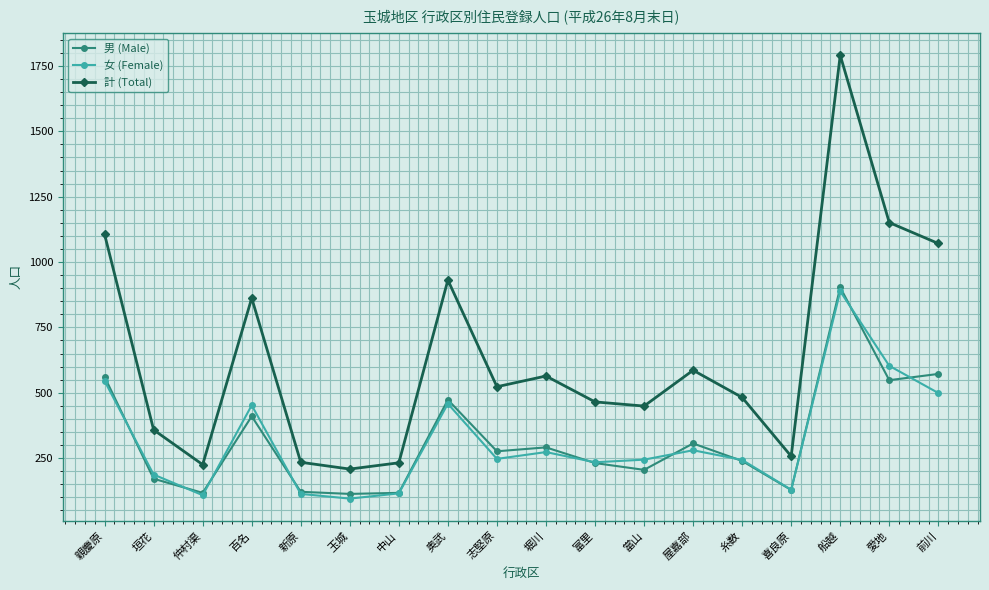

Read the 男 (Male) value at 前川.

572